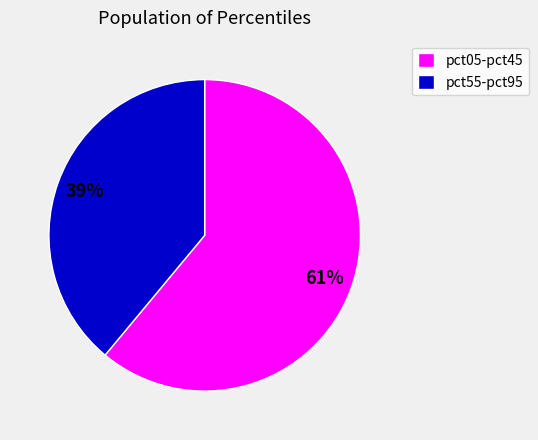

How many slices are in this pie chart?

2